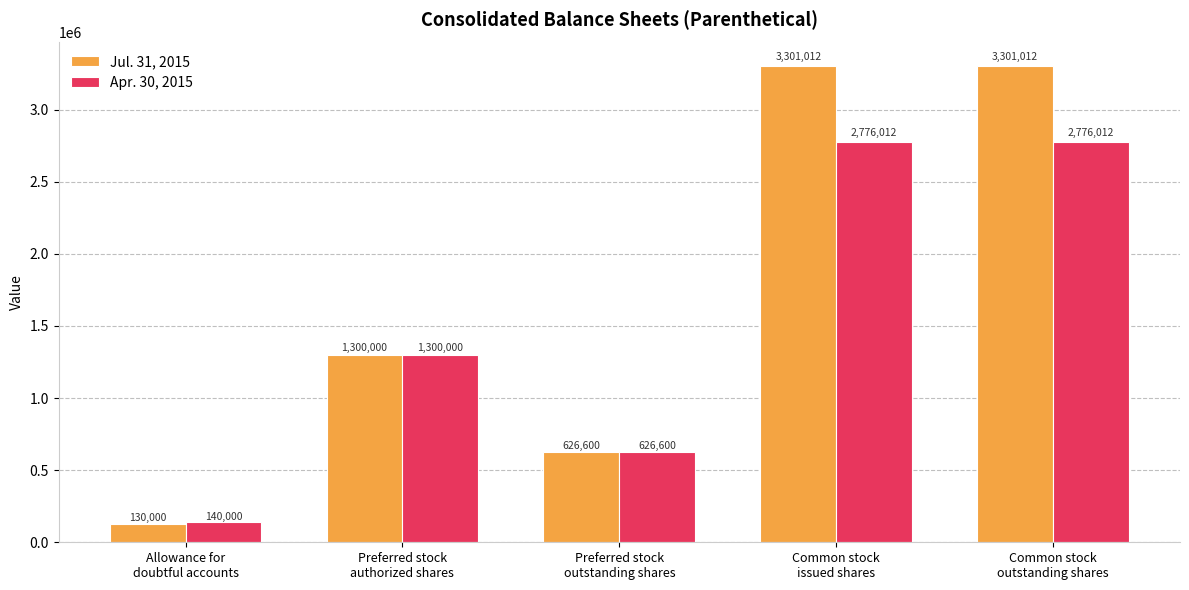

What is the value of the Jul. 31, 2015 bar at the 3rd from the left?

626600